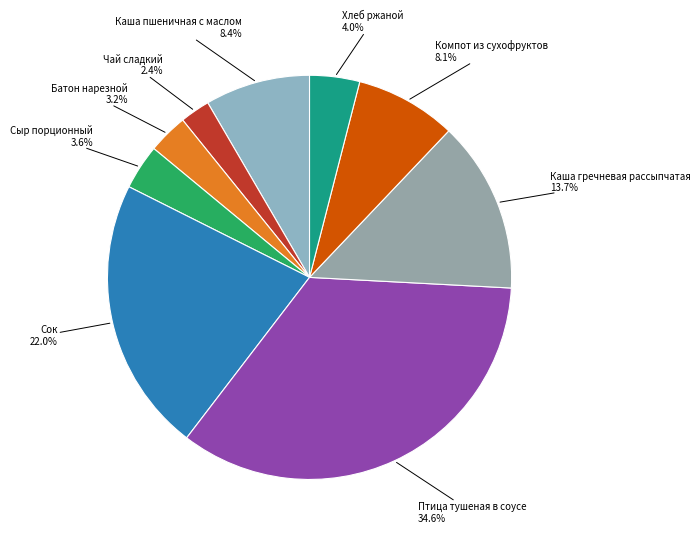

Is it true that Сок is 22% of the pie?

True